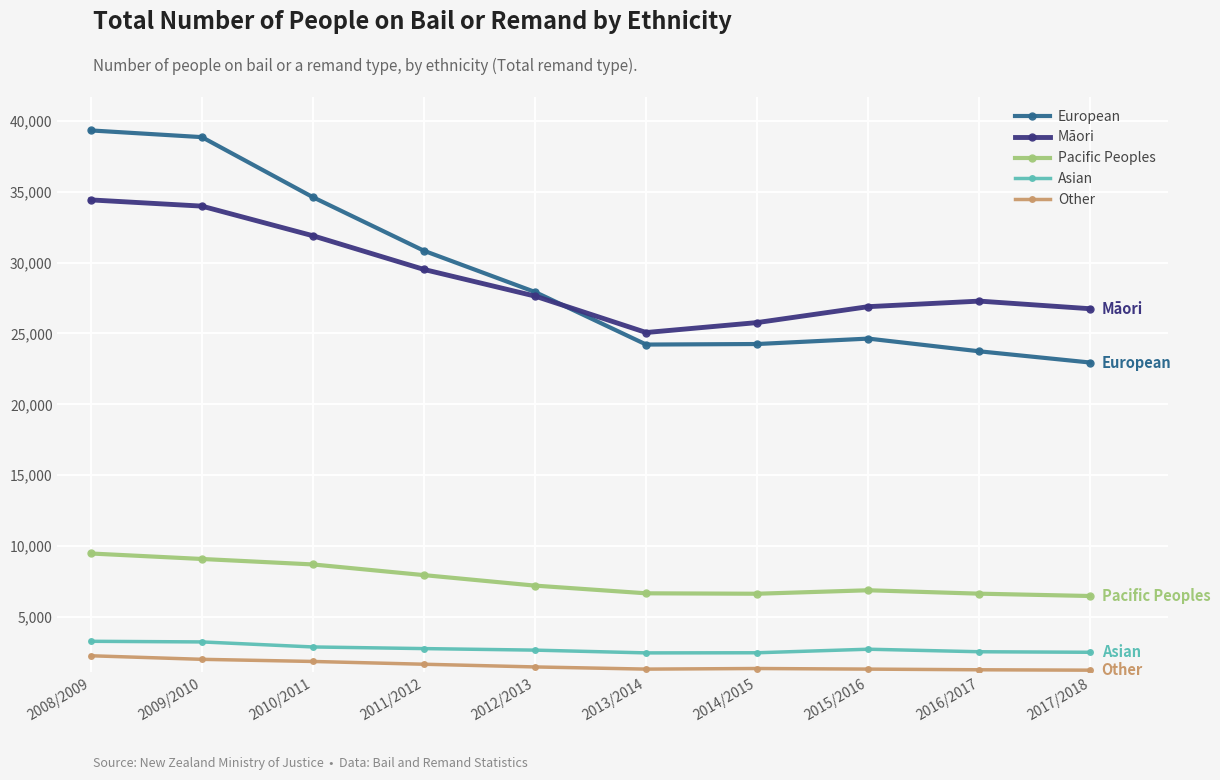

What is the sum of the Pacific Peoples values at 2014/2015 and 2012/2013?

13826